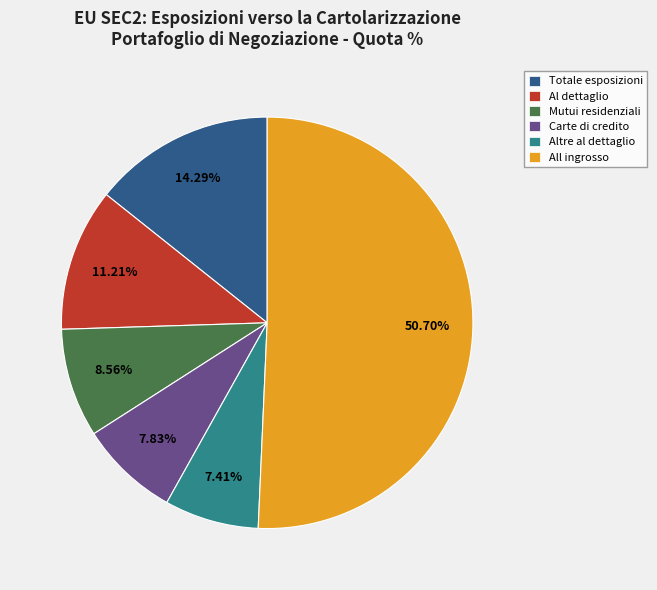

Do Totale esposizioni and Altre al dettaglio together represent more than half of the pie?

No